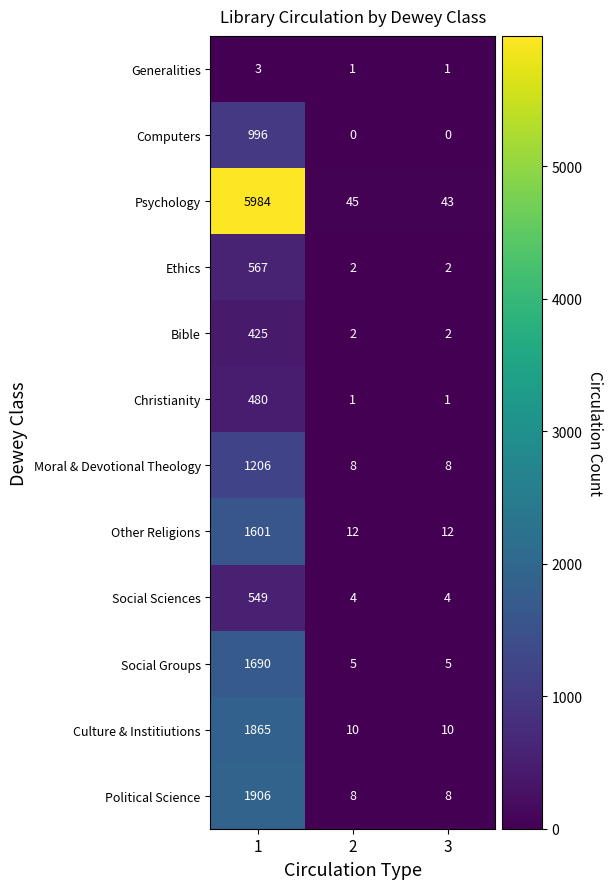

What is the difference between the Social Groups values at 1 and 3?

1685